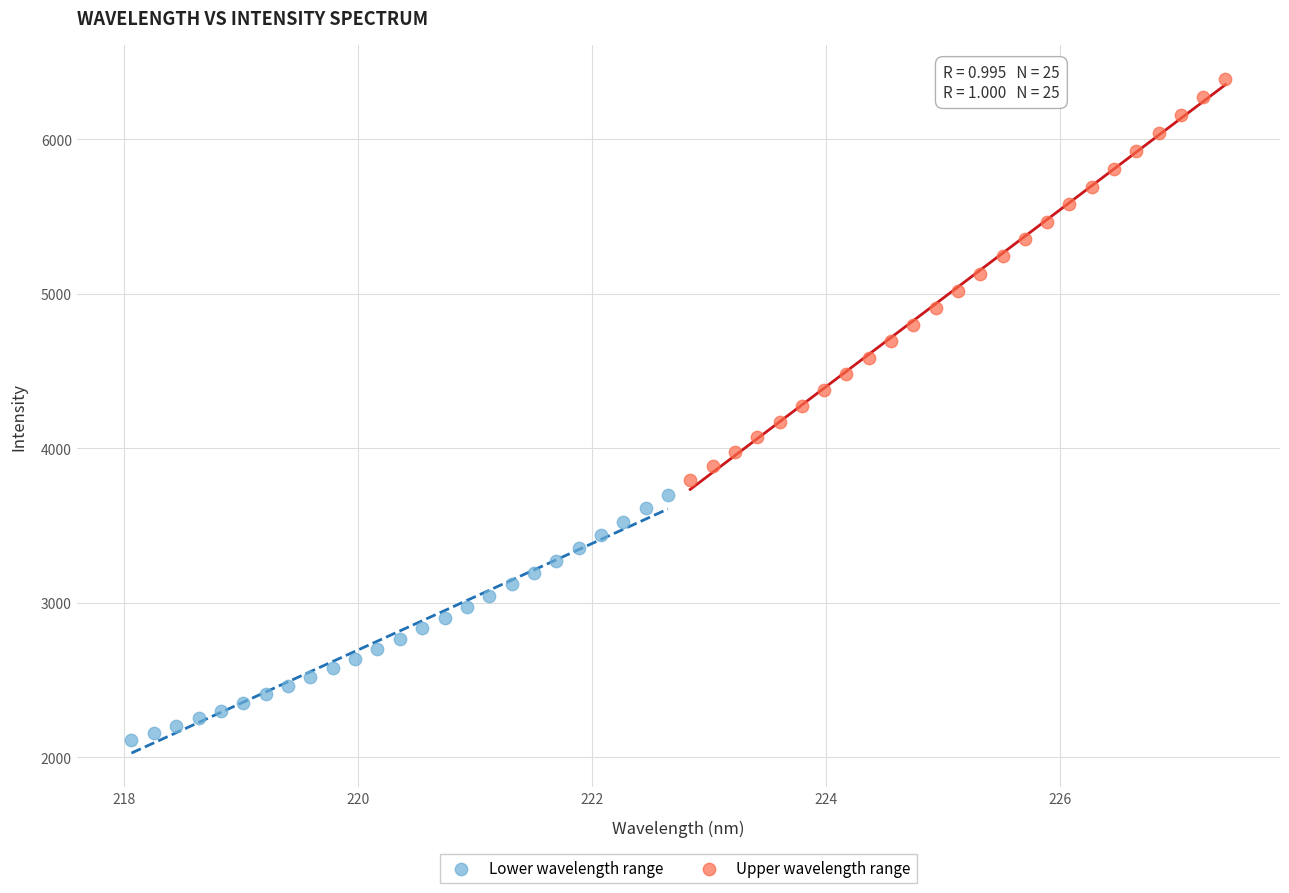

What are all the series names shown in the legend?

Lower wavelength range, Upper wavelength range